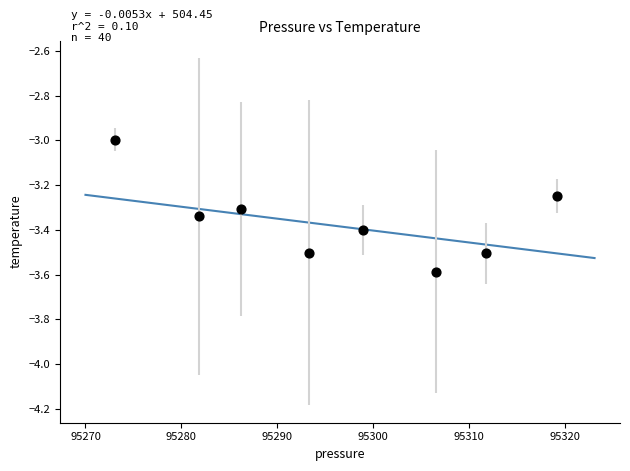

What is the range of X values (max minus min)?

46.1